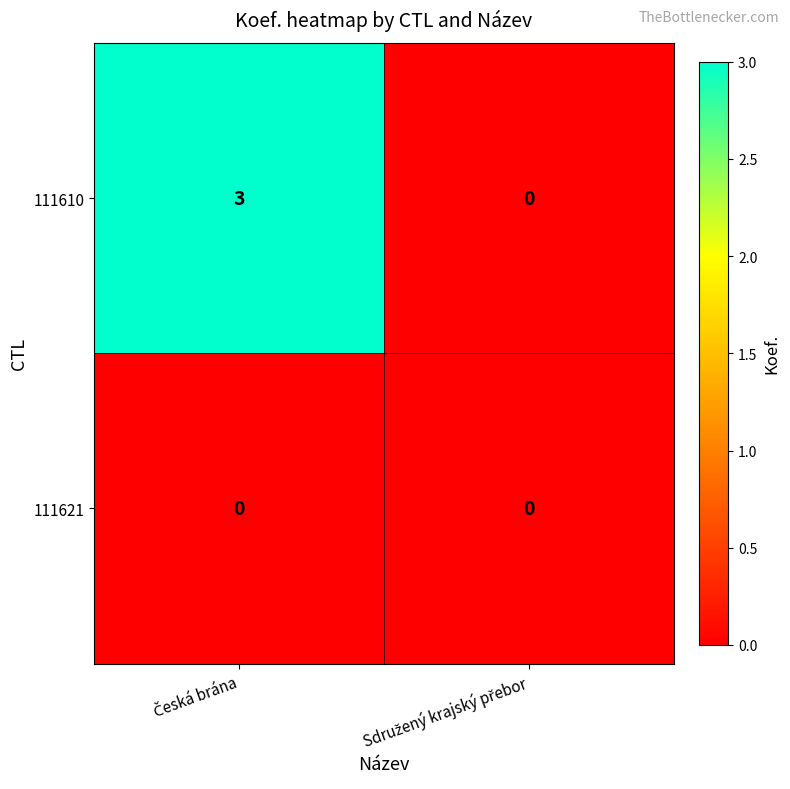

Which series has the largest range (max minus min)?

111610